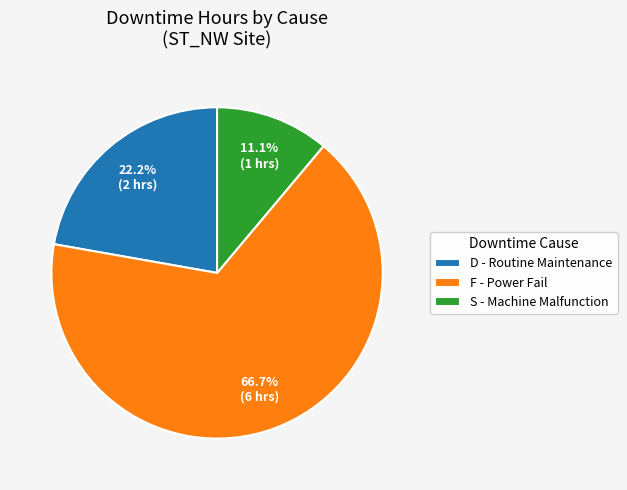

Is there a majority slice in this chart?

Yes